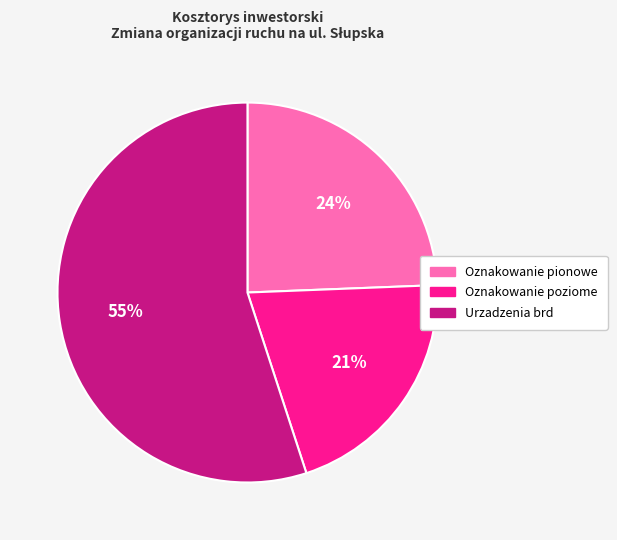

What is the smallest slice in the pie chart?

Oznakowanie poziome